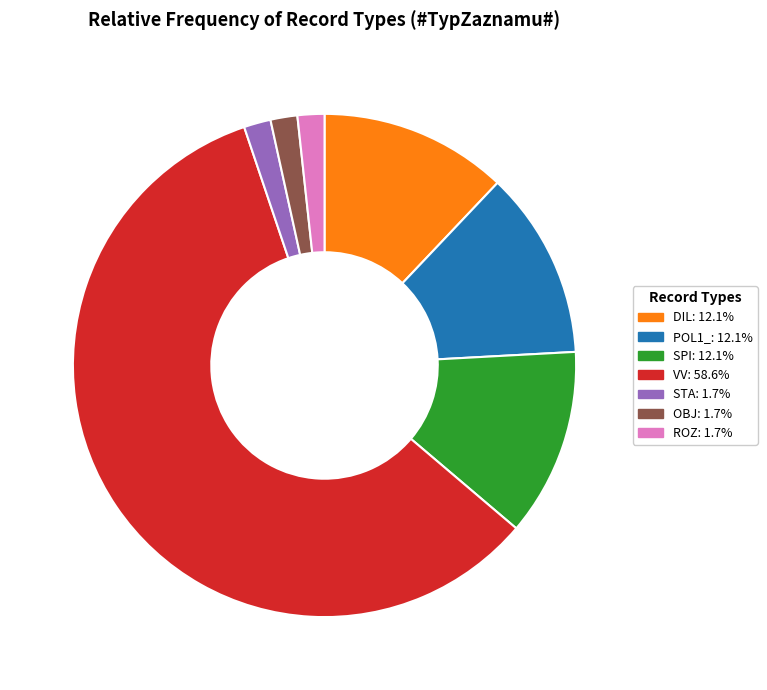

Count the number of slices in the pie.

7